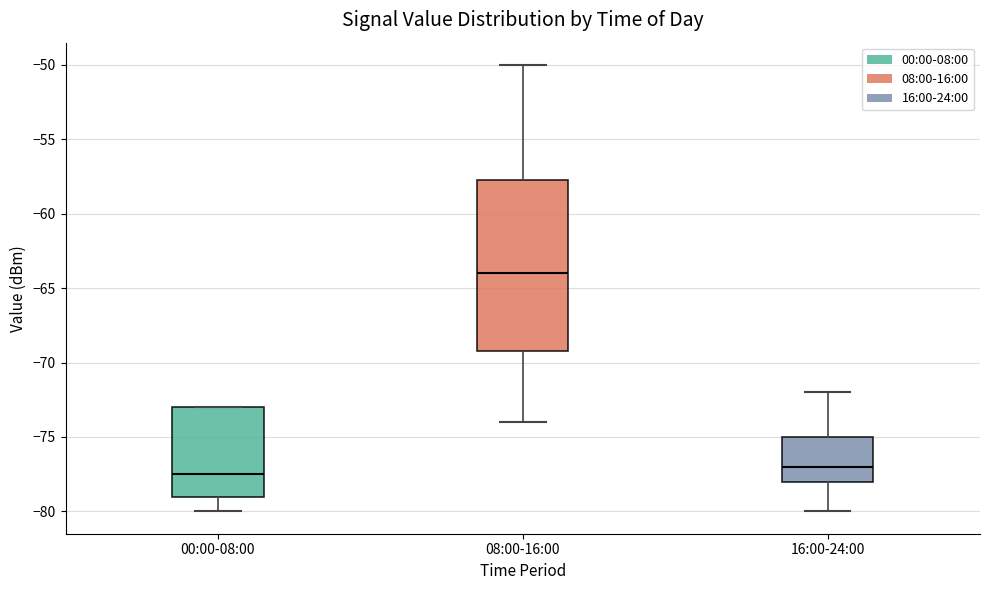

Where does the upper whisker of the box for 08:00-16:00 end on the y-axis? The values are not printed on the chart, so give them approximately, as read against the axis.

-50.0